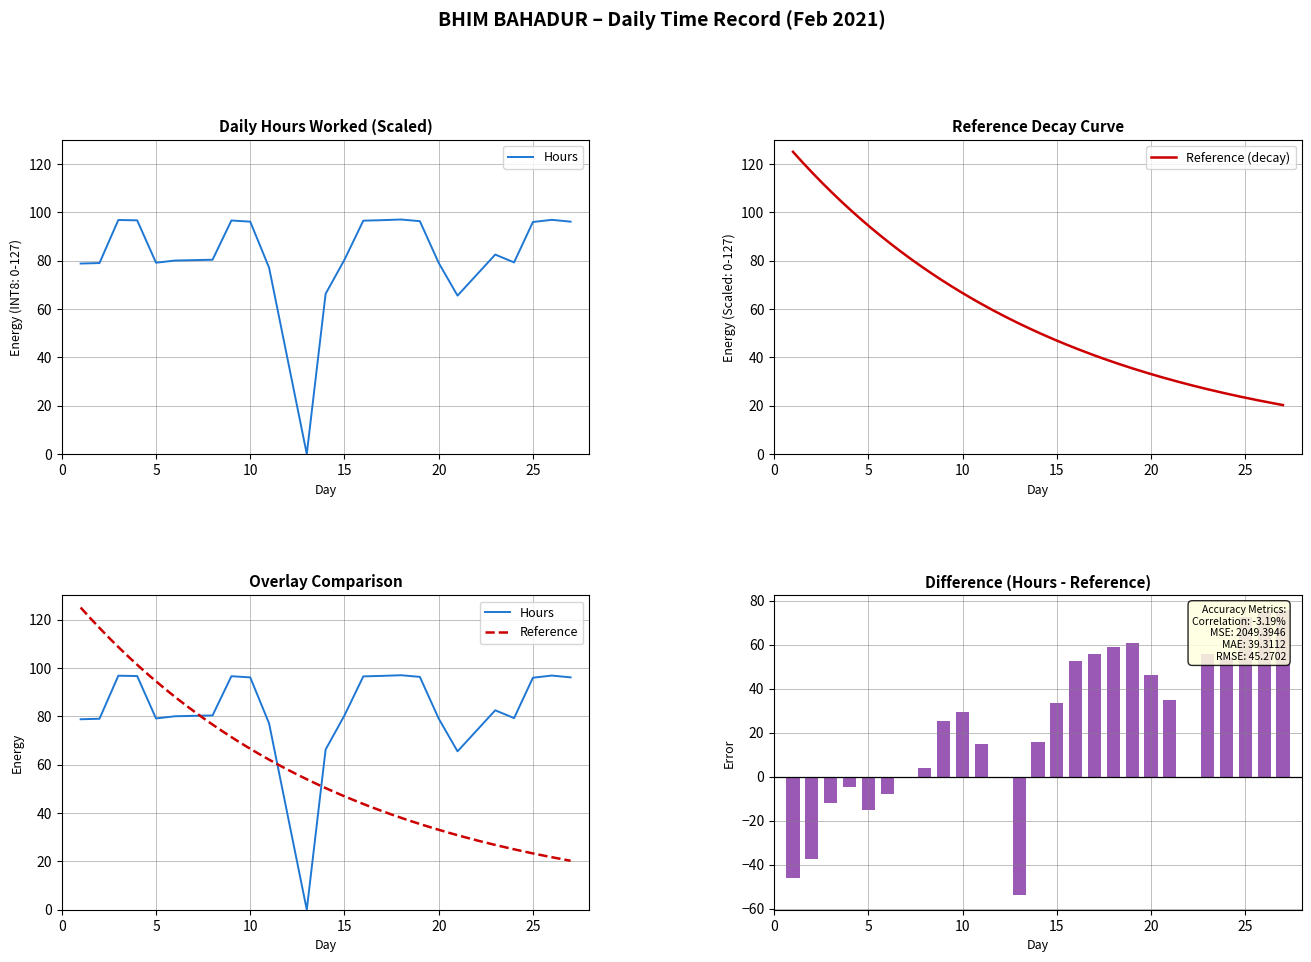

The value at 27 is 96.1. True or false?

True